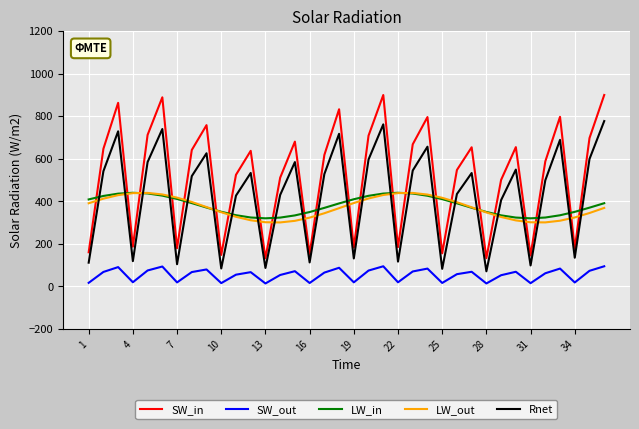

True or false: SW_out has more than 1 points higher than both neighbors.

True